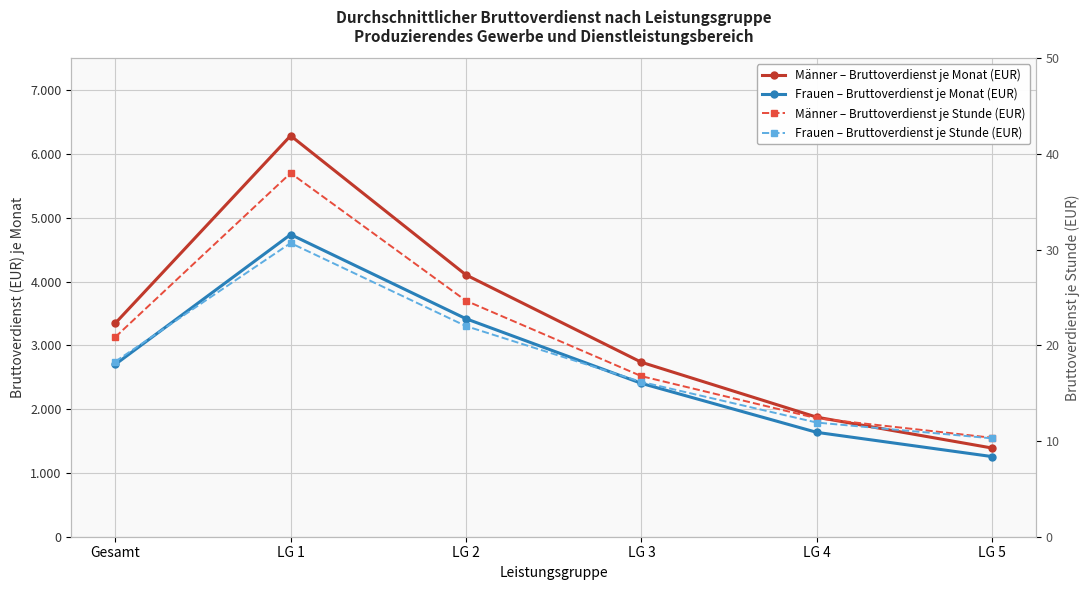

Which series has the widest spread of values?

Männer – Bruttoverdienst je Monat (EUR)